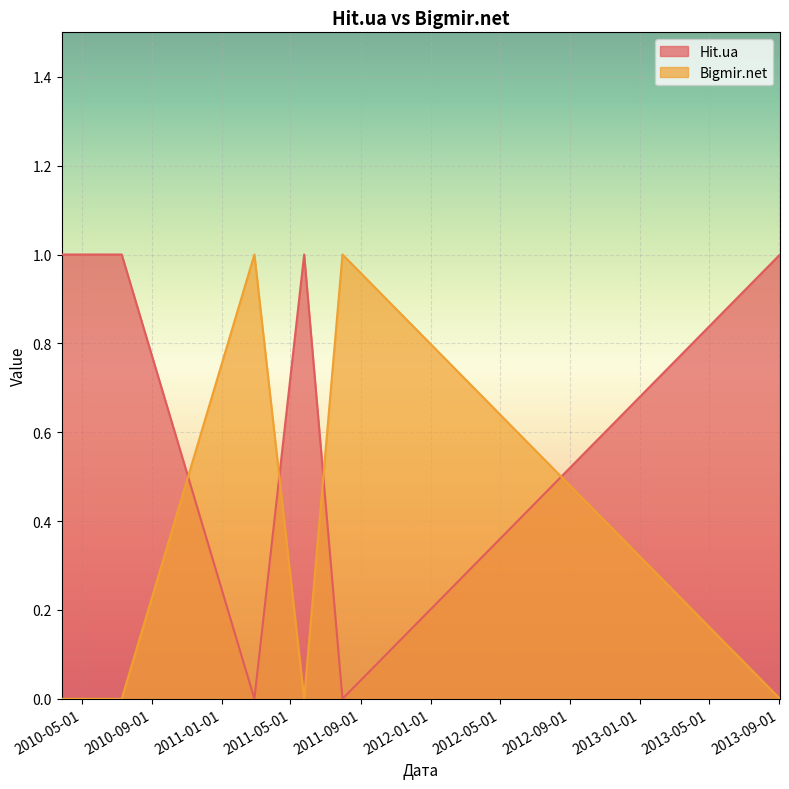

Is the value of Hit.ua at 2011-07-31 greater than the value of Bigmir.net at 2011-02-27?

No